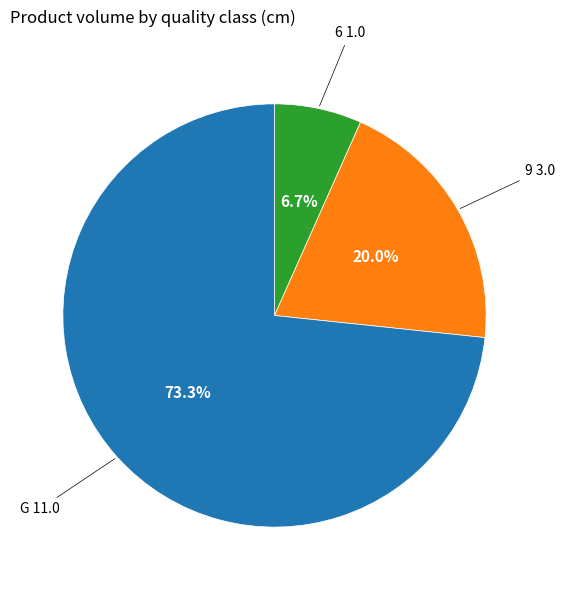

To the nearest percent, what is the difference between the 6 and 9 slice percentages?

13%